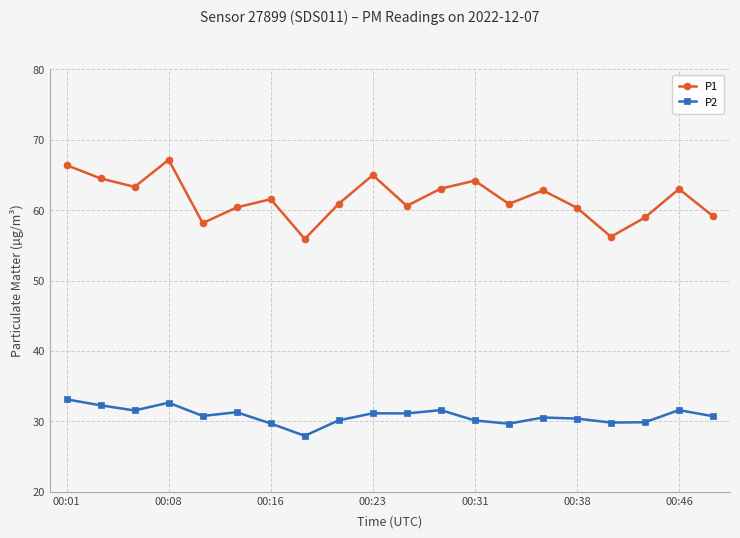

Rank the series by their average value, from lowest to highest.

P2, P1